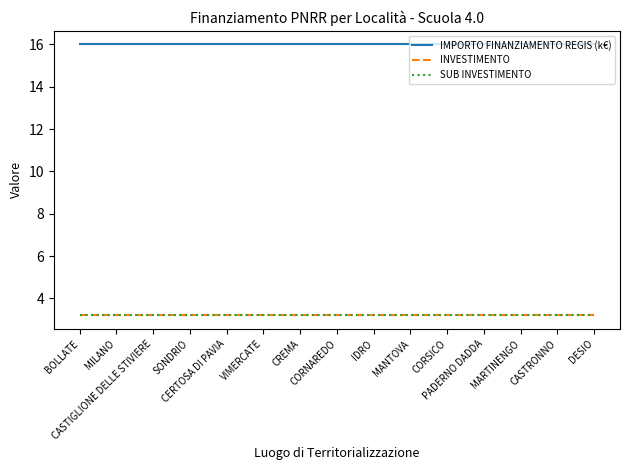

Reading left to right, transcribe all the data shown in this chart.

IMPORTO FINANZIAMENTO REGIS (k€): BOLLATE=16.0	MILANO=16.0	CASTIGLIONE DELLE STIVIERE=16.0	SONDRIO=16.0	CERTOSA DI PAVIA=16.0	VIMERCATE=16.0	CREMA=16.0	CORNAREDO=16.0	IDRO=16.0	MANTOVA=16.0	CORSICO=16.0	PADERNO DADDA=16.0	MARTINENGO=16.0	CASTRONNO=16.0	DESIO=16.0
INVESTIMENTO: BOLLATE=3.2	MILANO=3.2	CASTIGLIONE DELLE STIVIERE=3.2	SONDRIO=3.2	CERTOSA DI PAVIA=3.2	VIMERCATE=3.2	CREMA=3.2	CORNAREDO=3.2	IDRO=3.2	MANTOVA=3.2	CORSICO=3.2	PADERNO DADDA=3.2	MARTINENGO=3.2	CASTRONNO=3.2	DESIO=3.2
SUB INVESTIMENTO: BOLLATE=3.2	MILANO=3.2	CASTIGLIONE DELLE STIVIERE=3.2	SONDRIO=3.2	CERTOSA DI PAVIA=3.2	VIMERCATE=3.2	CREMA=3.2	CORNAREDO=3.2	IDRO=3.2	MANTOVA=3.2	CORSICO=3.2	PADERNO DADDA=3.2	MARTINENGO=3.2	CASTRONNO=3.2	DESIO=3.2